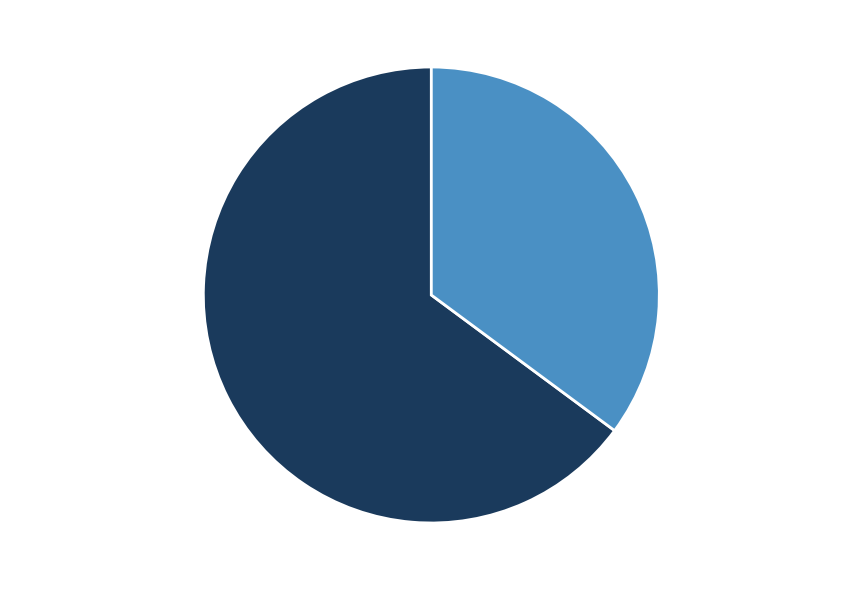

To the nearest percent, what is the difference between the largest and smallest slice percentages?

30%